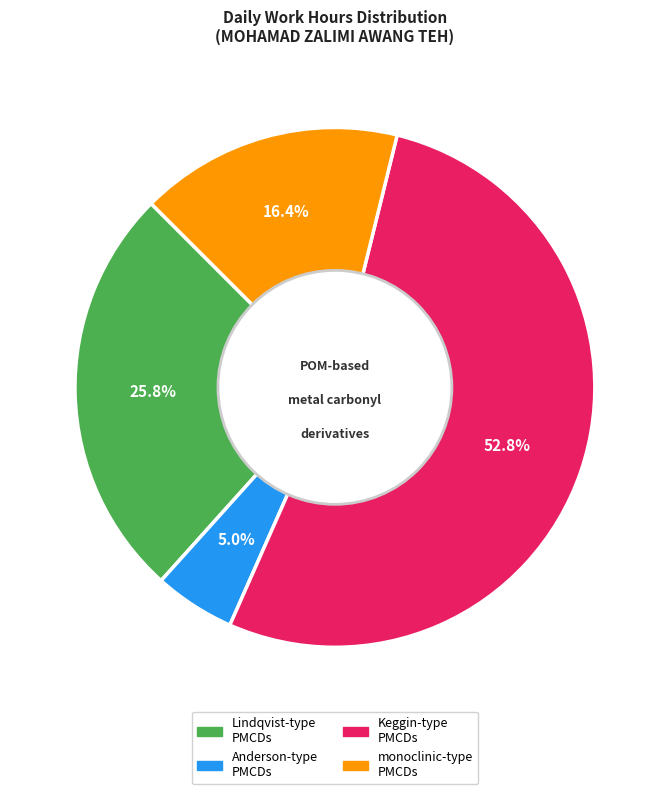

To the nearest percent, what is the average slice percentage?

25%